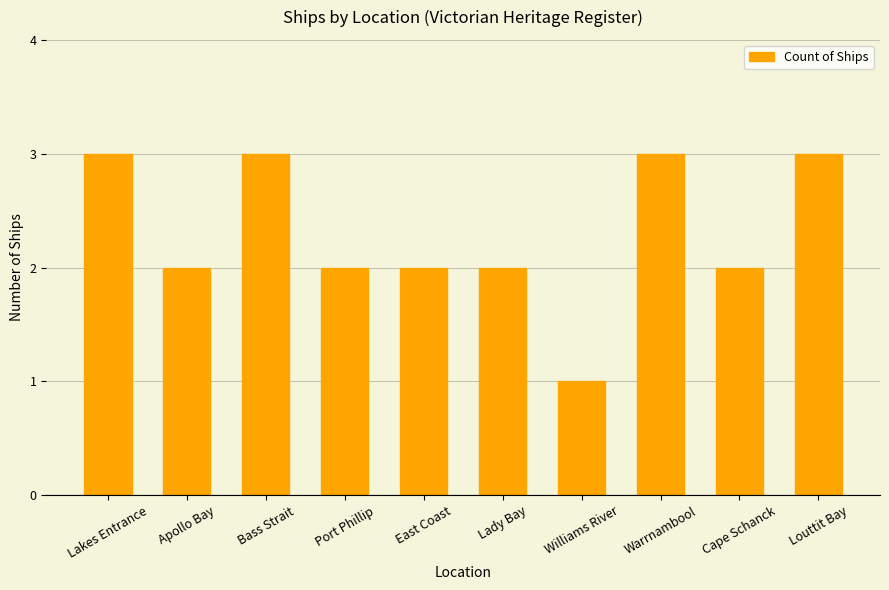

What is the sum of the values at Apollo Bay and East Coast?

4